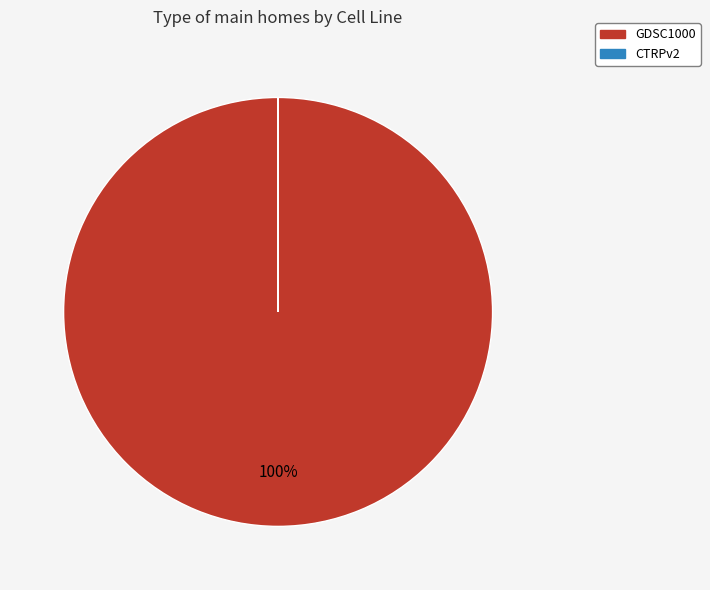

Is there any slice that represents more than half of the pie?

Yes